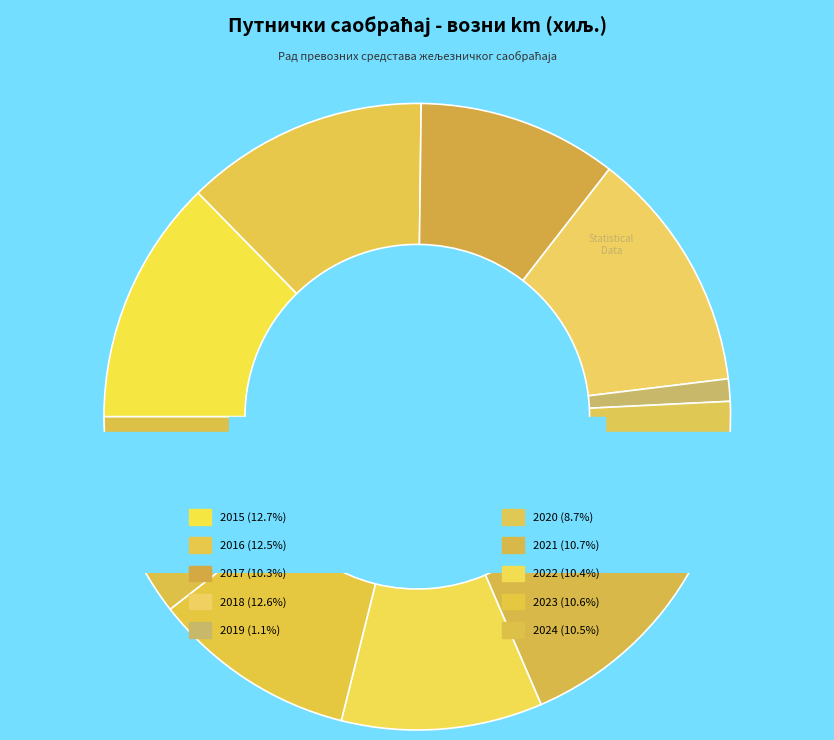

Combined, what portion of the pie is 2020 and 2017?

19.0%